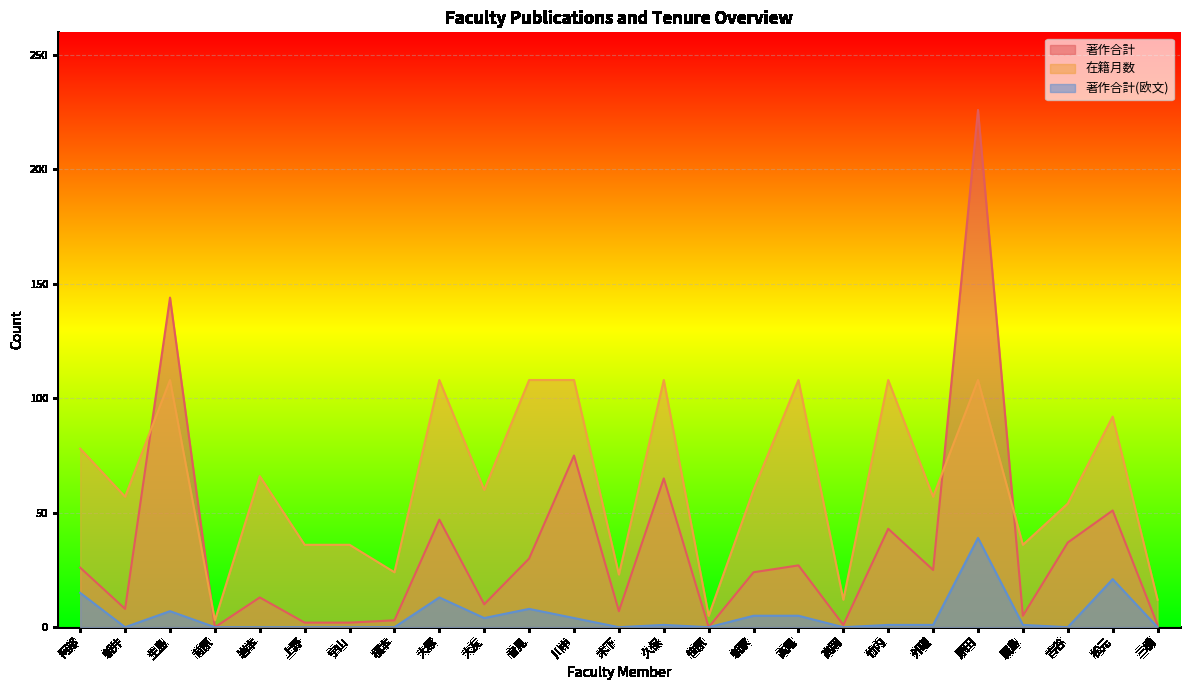

What is the difference between the highest and lowest values at 宇山?

36